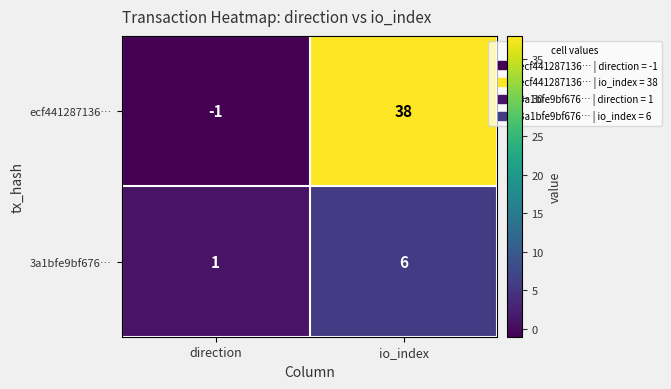

Is the value of 3a1bfe9bf676… at direction greater than the value of ecf441287136… at direction?

Yes